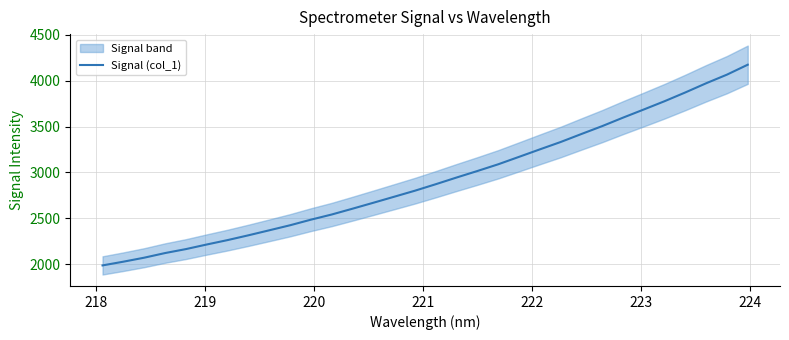

What is the maximum value for Signal (col_1)?

4174.8